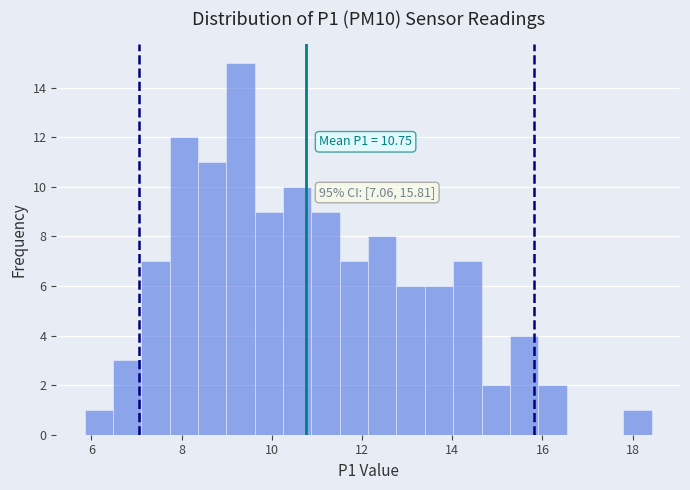

Read against the x-axis, roughly where is the centre of the tallest bar?

9.4